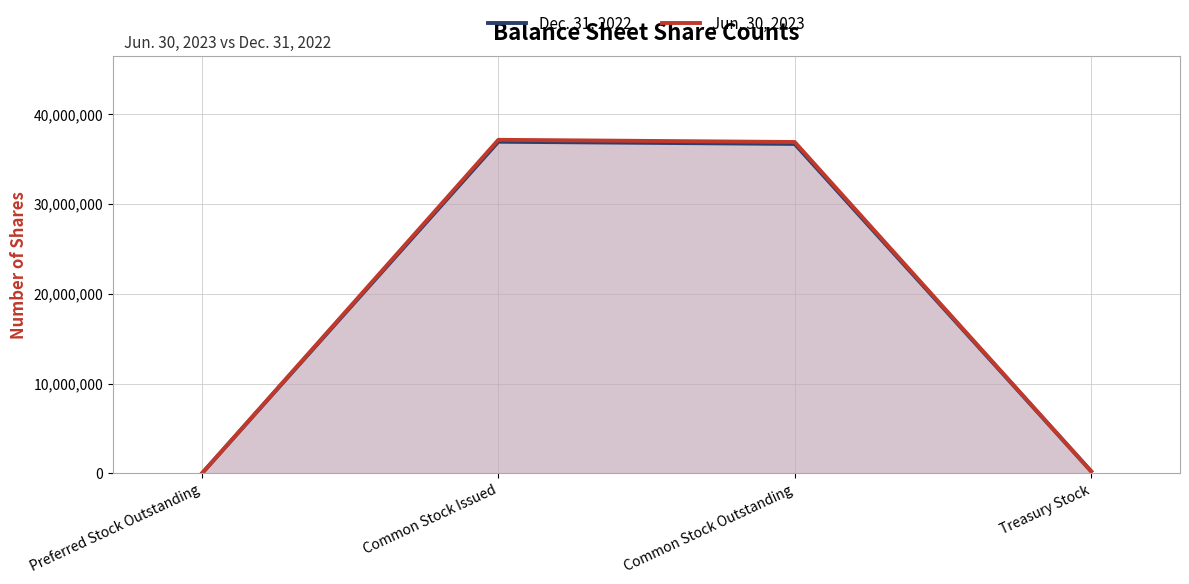

At which category does Dec. 31, 2022 reach its first local peak?

Common Stock Issued